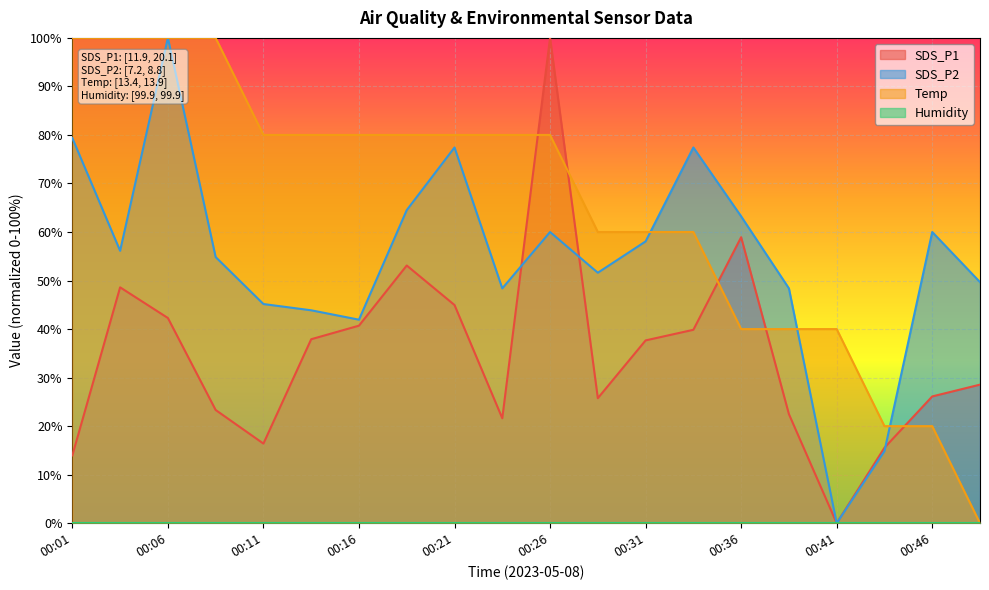

What is the sum of all Temp values?

1300.0